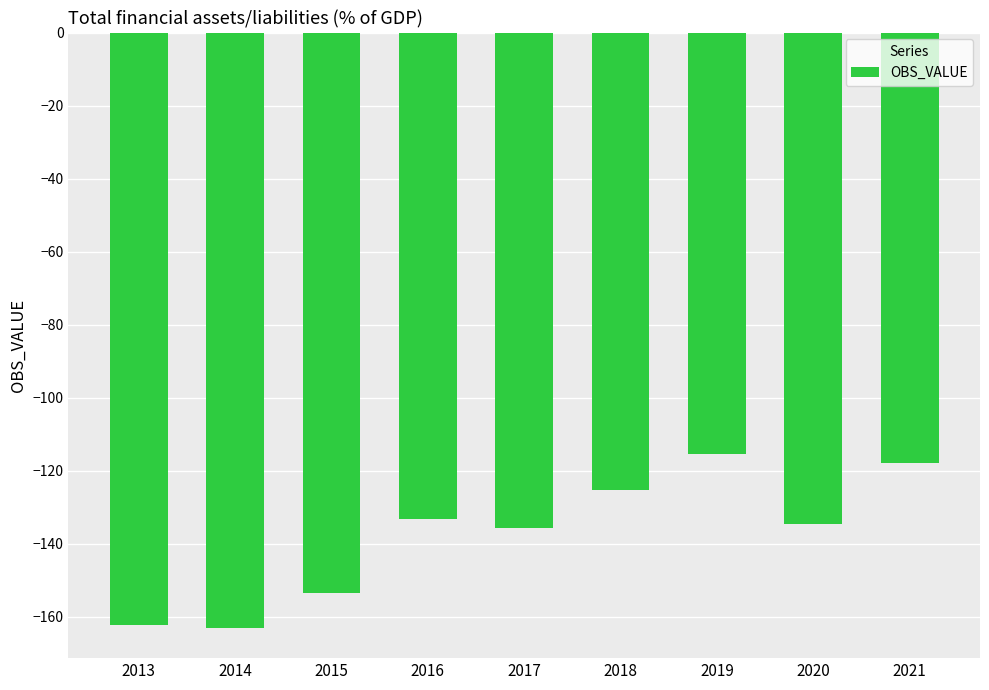

What is the maximum value shown in the chart?

-115.4